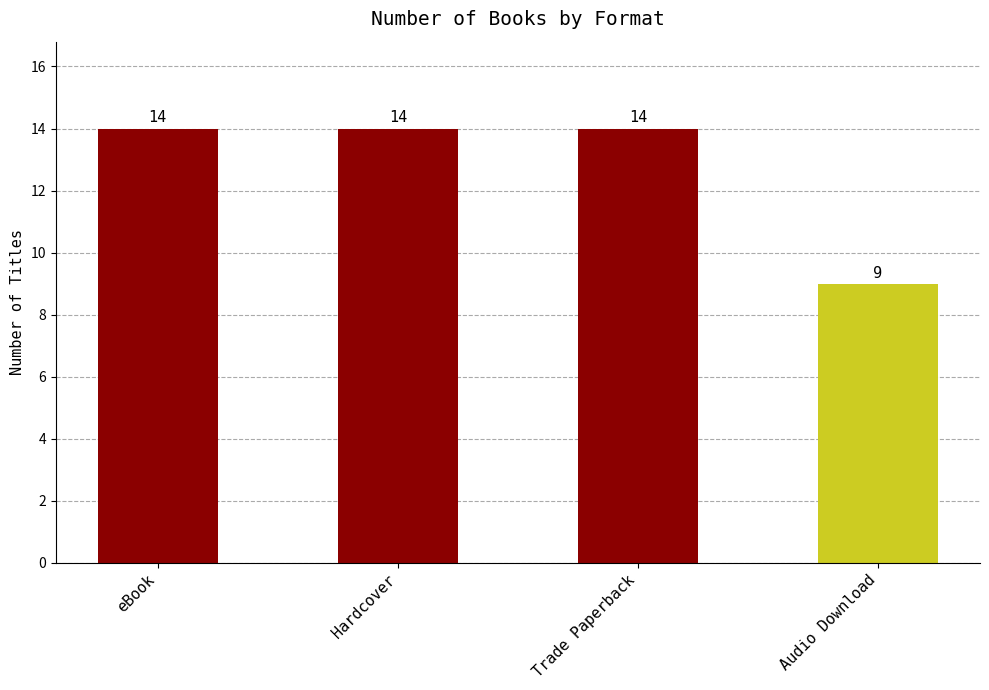

Count the values in the range 14 to 15.

3